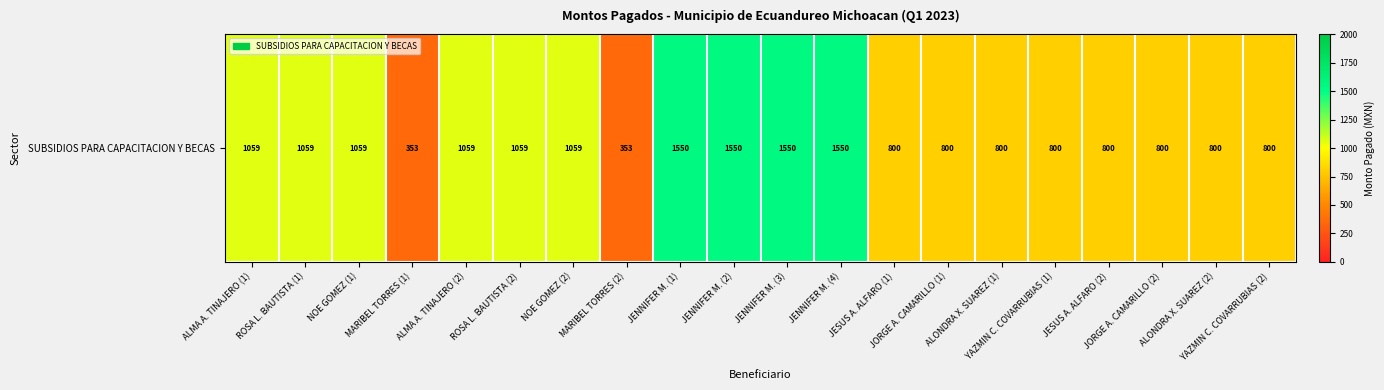

At which label is the value closest to 951?

ALMA A. TINAJERO (1)